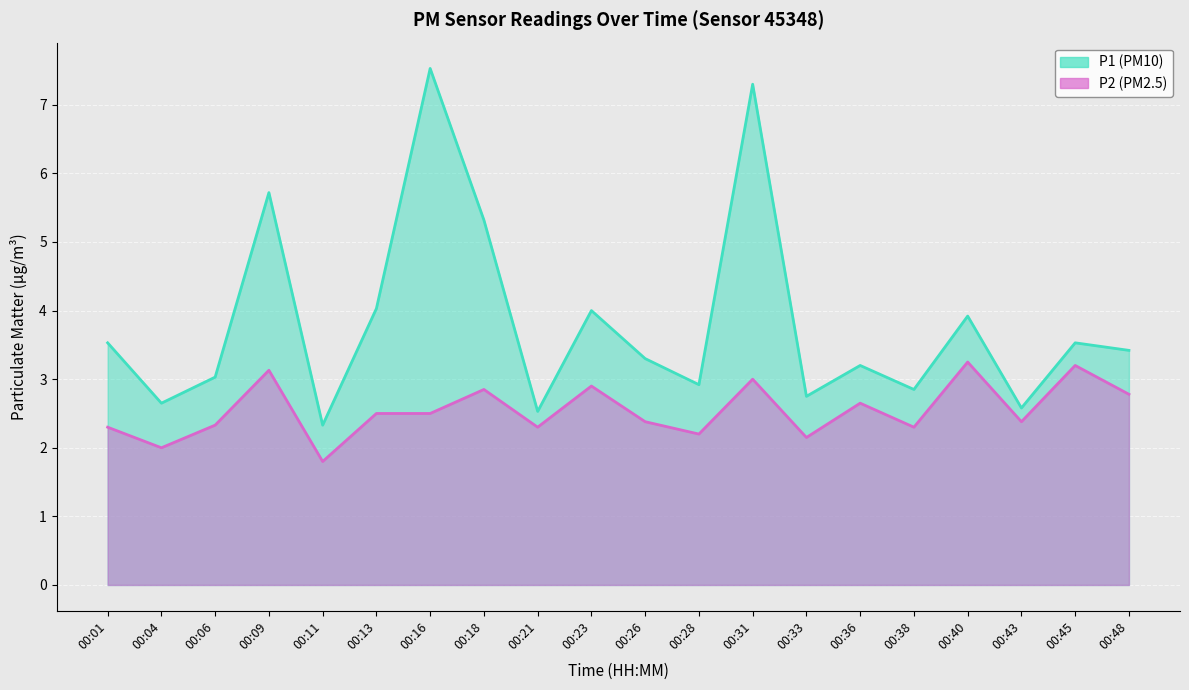

What is the minimum value shown in the chart?

1.8